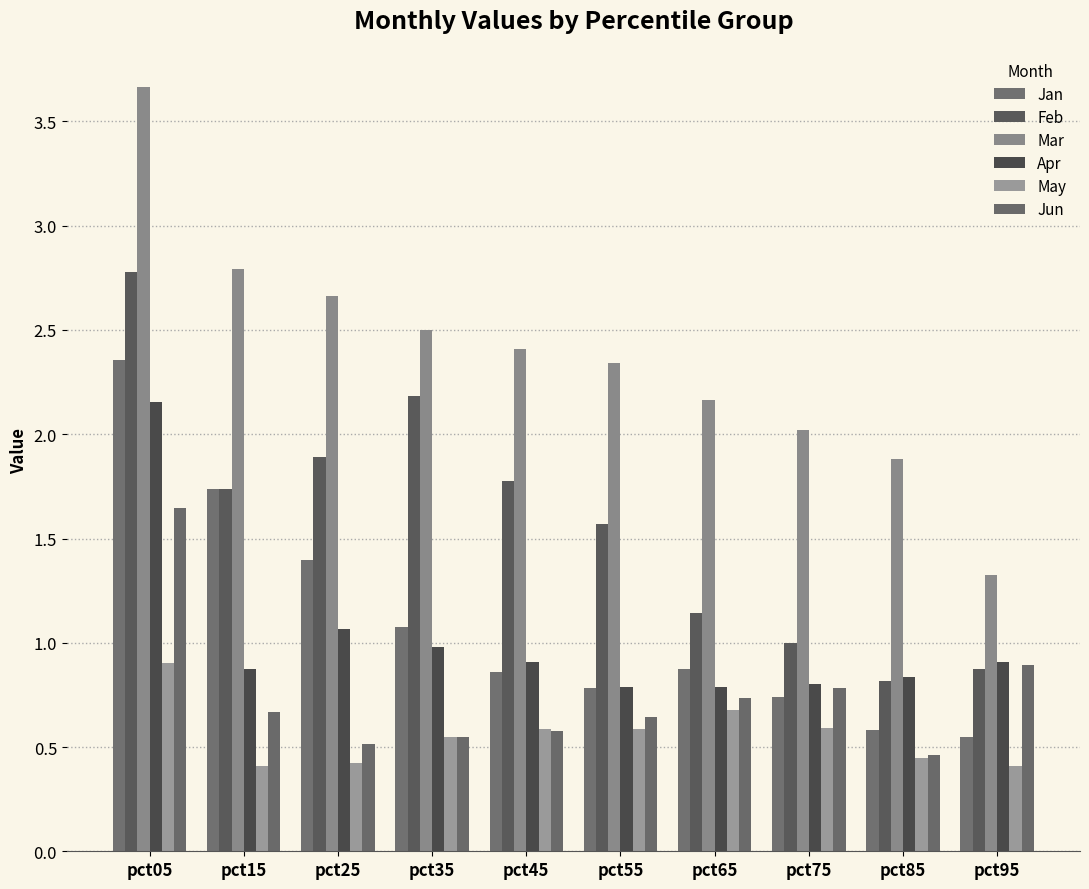

Between pct15 and pct35, which series saw the biggest shift?

Jan